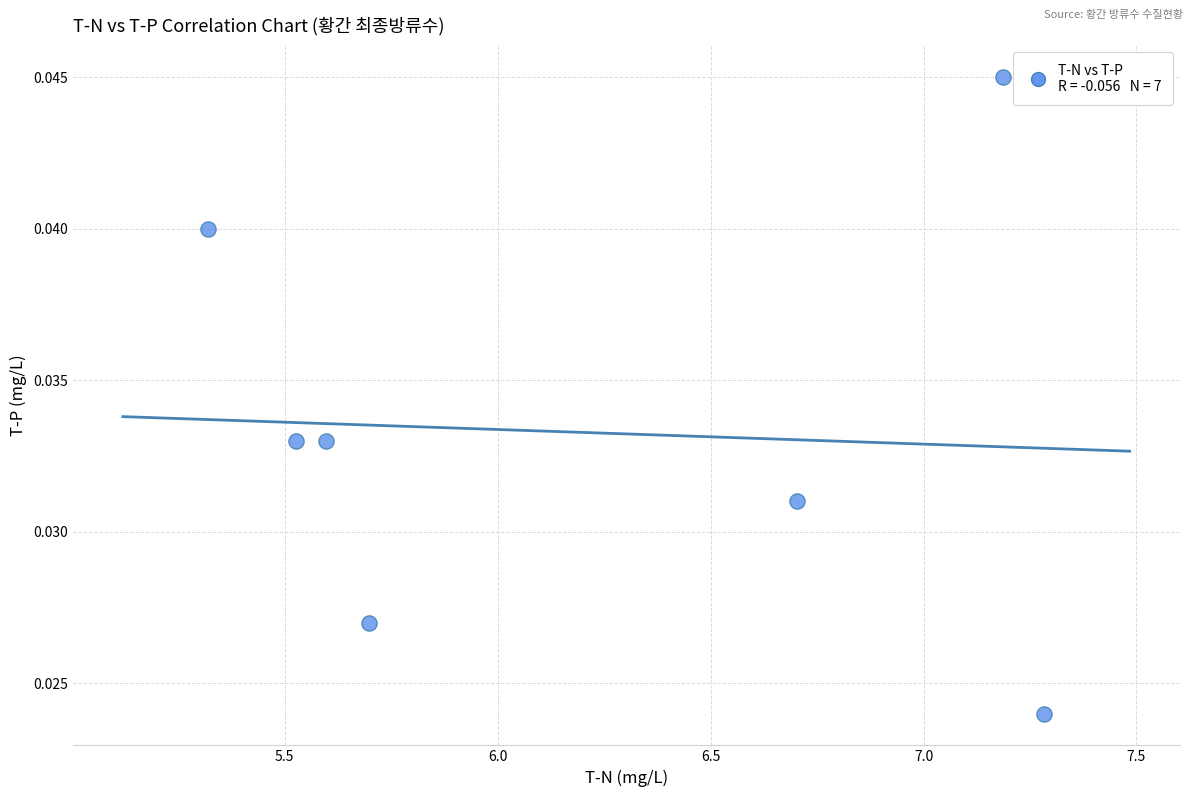

What is the average X value?

6.2